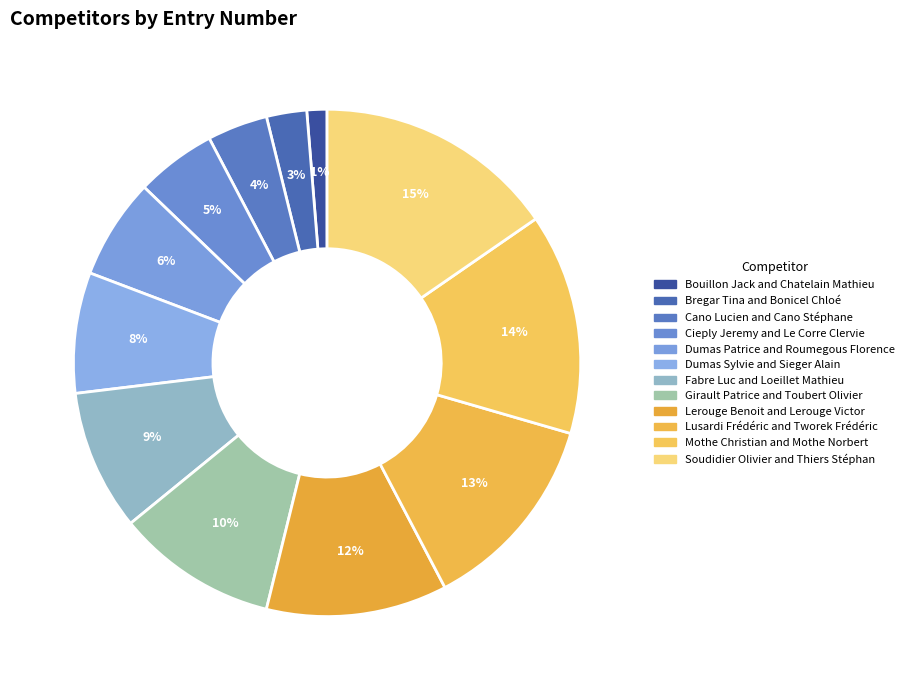

Rank the categories by value from lowest to highest.

Bouillon Jack and Chatelain Mathieu, Bregar Tina and Bonicel Chloé, Cano Lucien and Cano Stéphane, Cieply Jeremy and Le Corre Clervie, Dumas Patrice and Roumegous Florence, Dumas Sylvie and Sieger Alain, Fabre Luc and Loeillet Mathieu, Girault Patrice and Toubert Olivier, Lerouge Benoit and Lerouge Victor, Lusardi Frédéric and Tworek Frédéric, Mothe Christian and Mothe Norbert, Soudidier Olivier and Thiers Stéphan